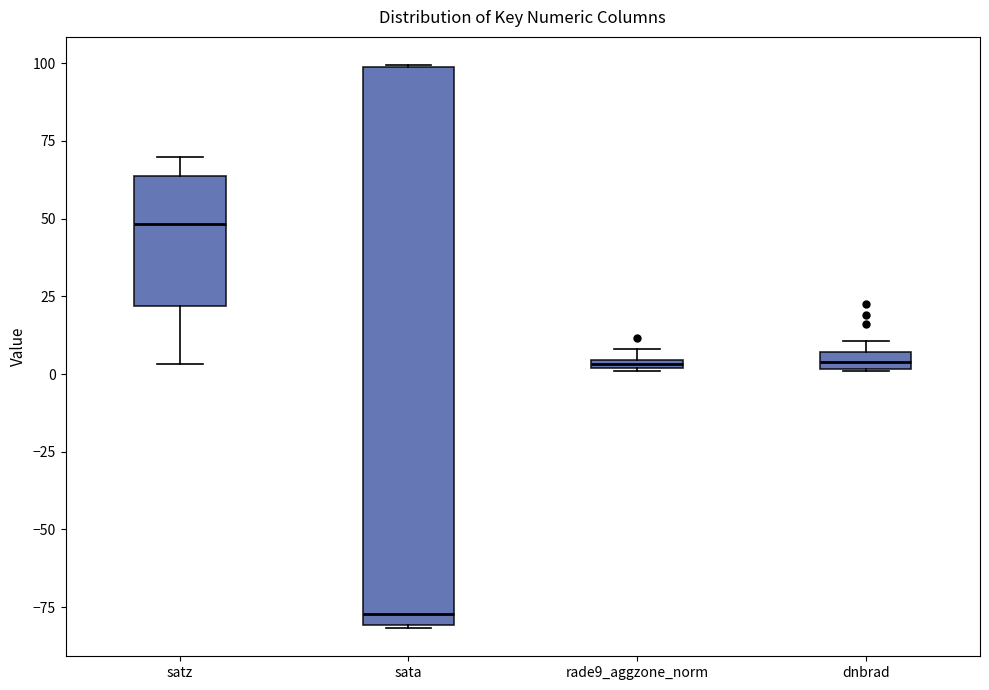

Which box's median line is the lowest?

sata